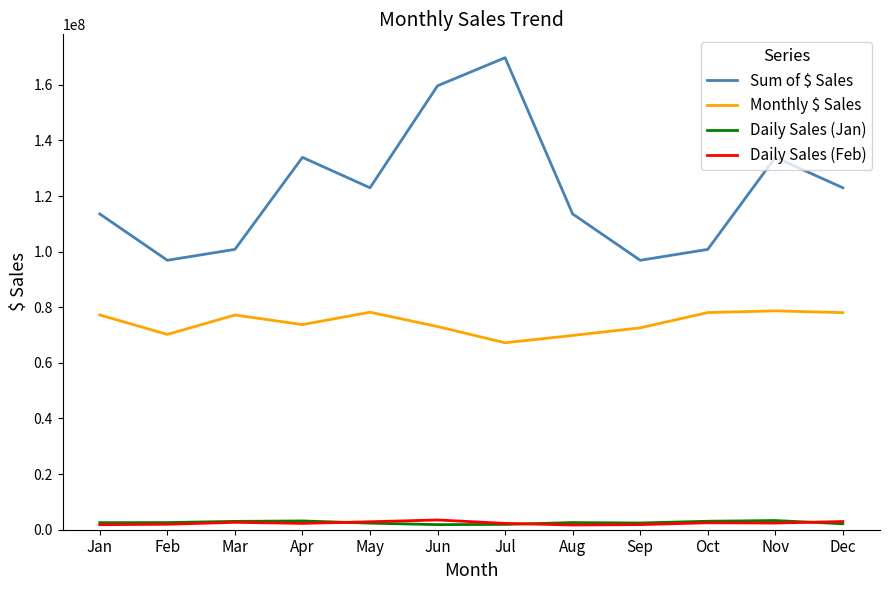

Which series changed the most between Aug and Nov?

Sum of $ Sales